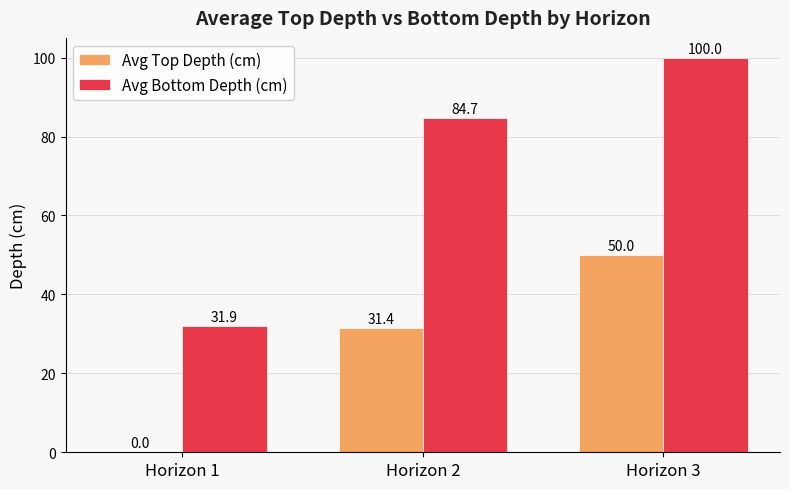

What is the highest value of the Avg Bottom Depth (cm) series?

100.0